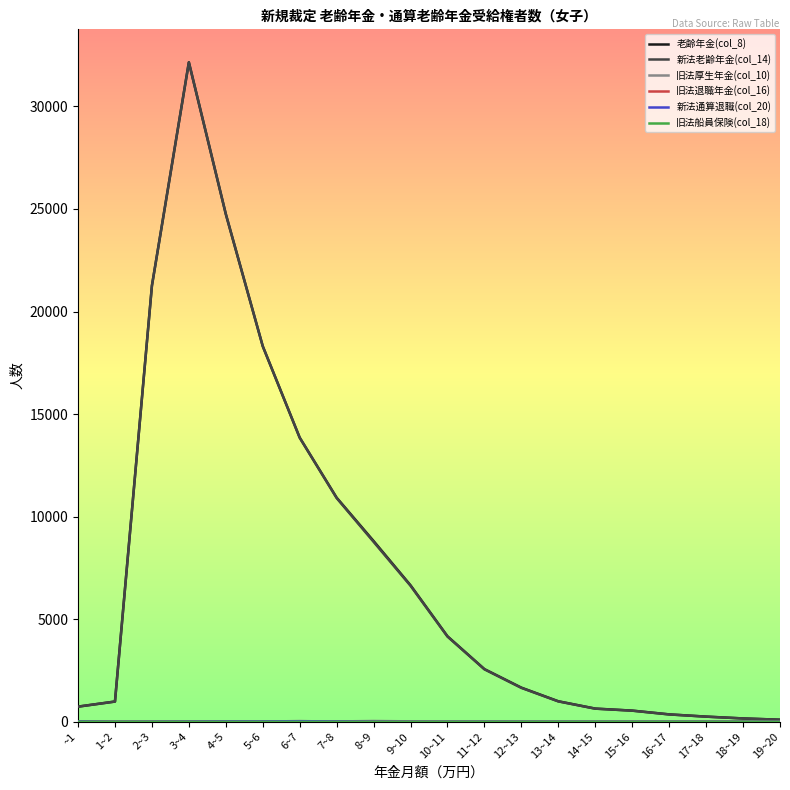

Which category has the highest value across all series?

3~4